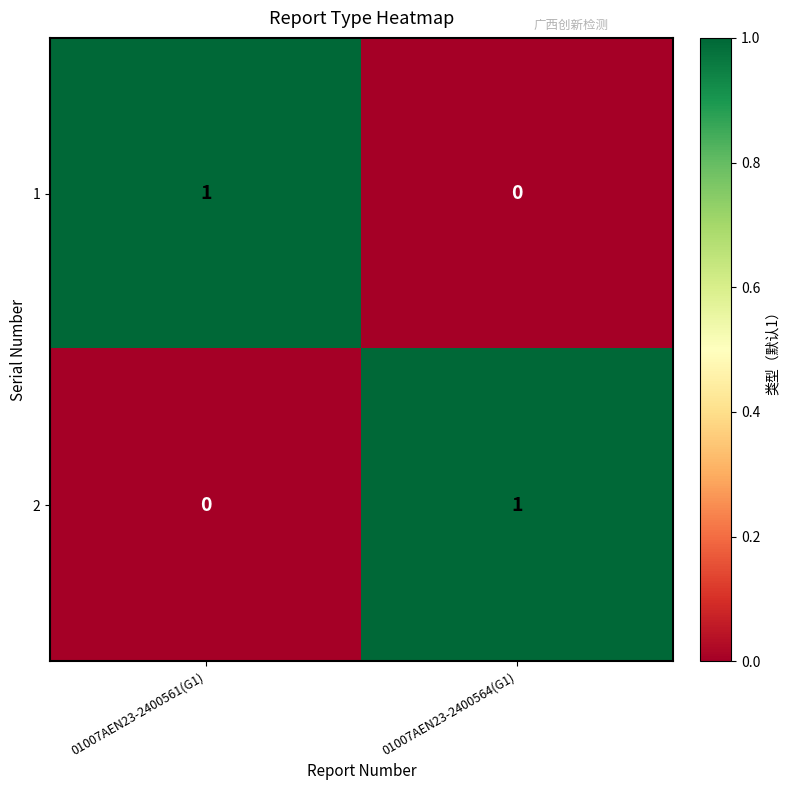

Is the value of 1 at 01007AEN23-2400564(G1) greater than the value of 2 at 01007AEN23-2400564(G1)?

No